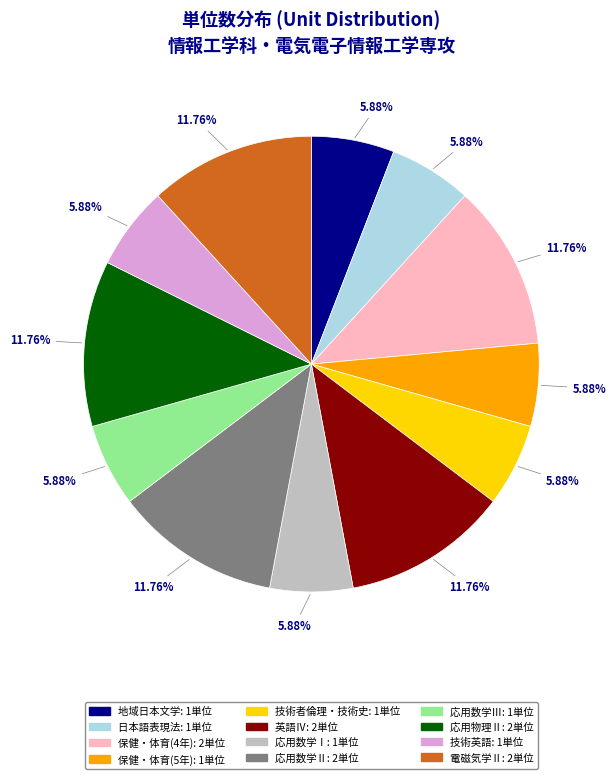

True or false: 電磁気学Ⅱ accounts for 4% of the total.

False